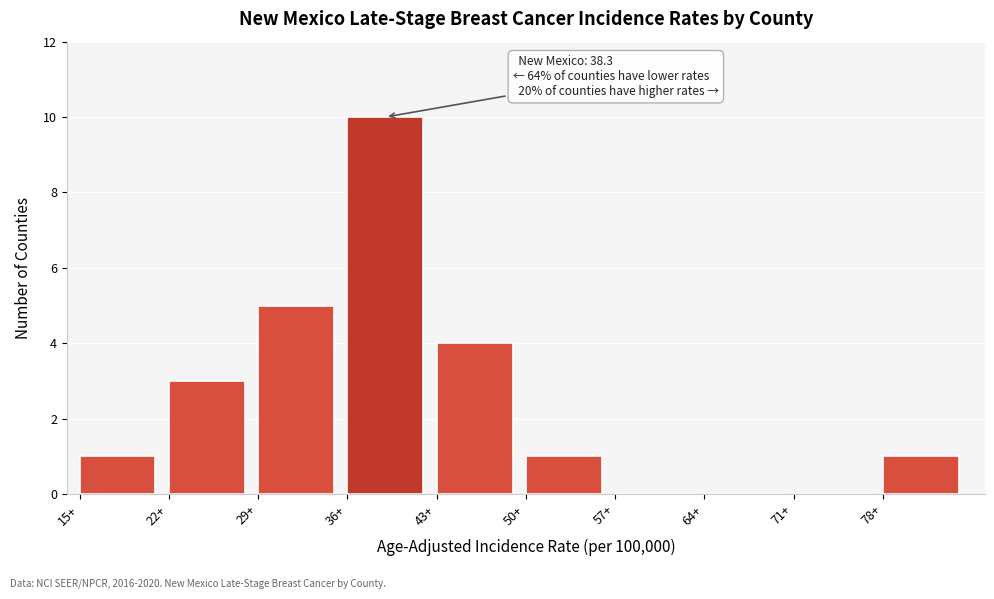

Which range on the x-axis has the tallest bar?

36 to 43